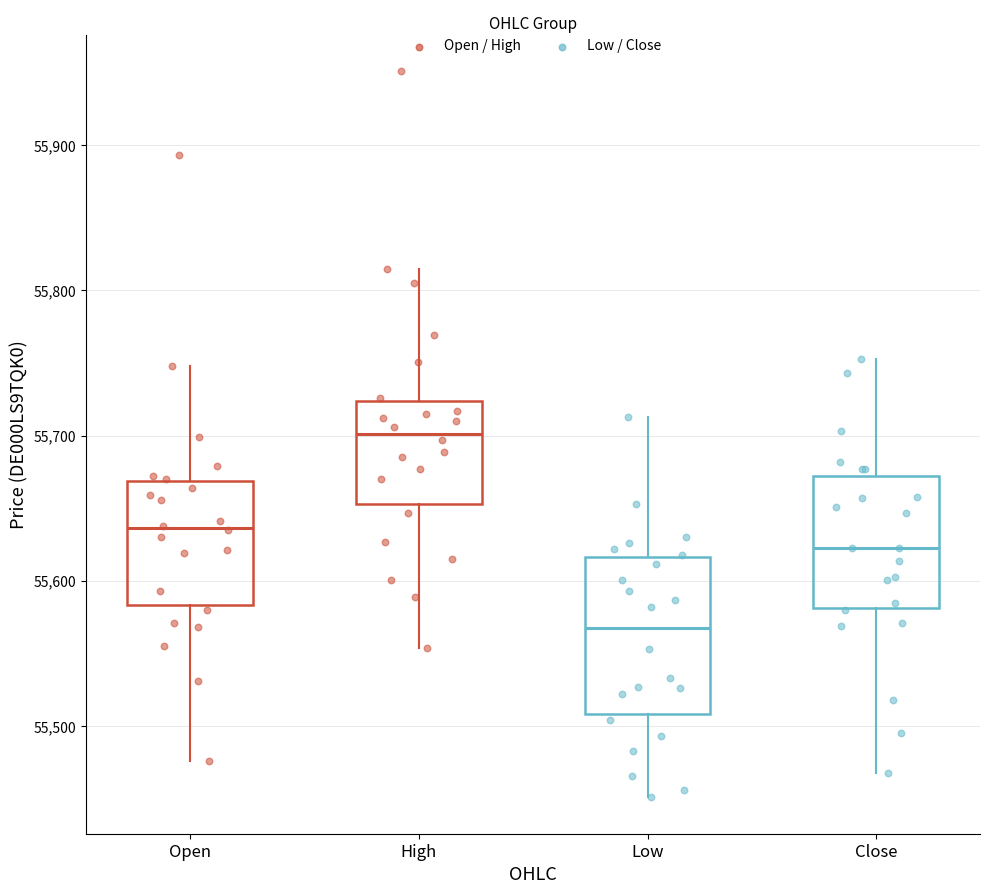

Reading left to right, read every box against the y-axis: the position of its median line, the range the box covers, and the ends of its whiskers. The values are not printed on the chart, so give them approximately, as read against the axis.

Open: median 55640, box 55580 to 55670, whiskers 55480 to 55750
High: median 55700, box 55650 to 55720, whiskers 55550 to 55820
Low: median 55570, box 55510 to 55620, whiskers 55450 to 55710
Close: median 55620, box 55580 to 55670, whiskers 55470 to 55750